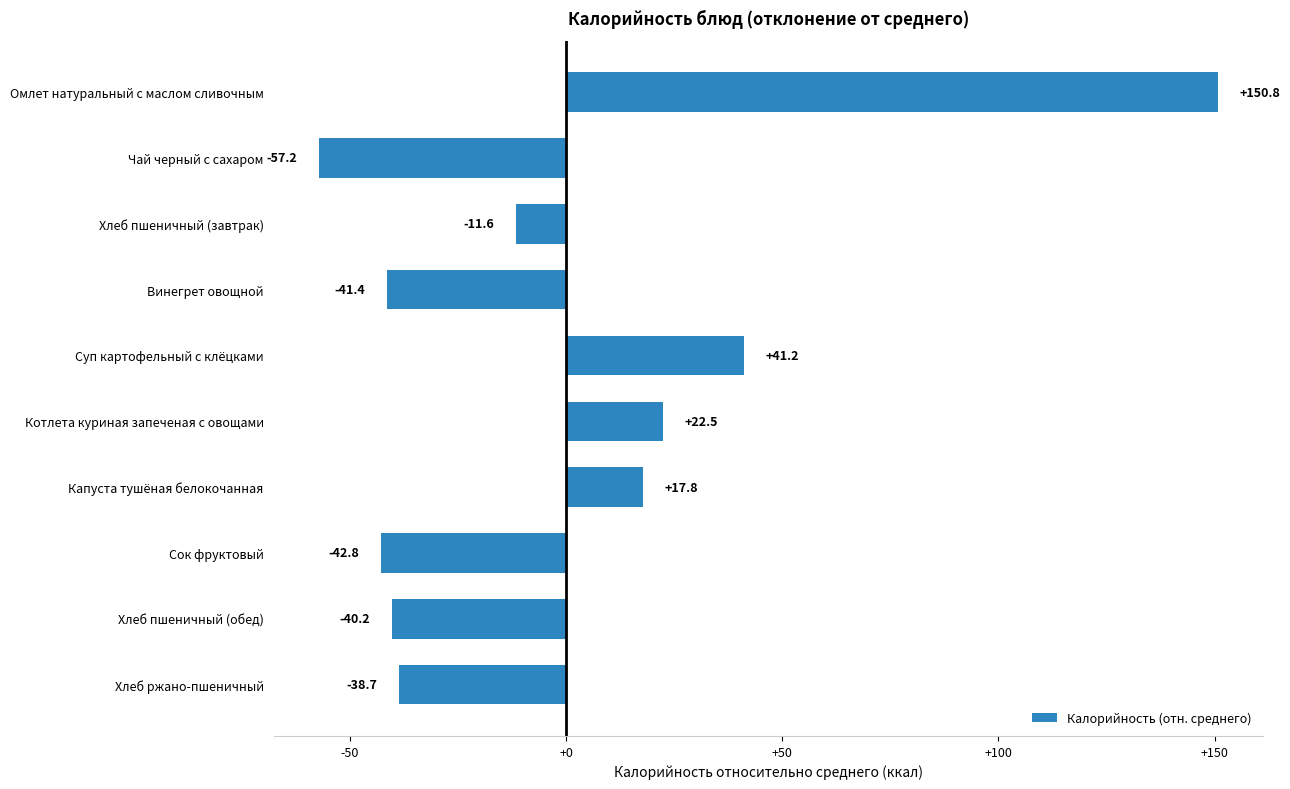

The chart shows a value of 64.7 at Суп картофельный с клёцками. True or false?

False